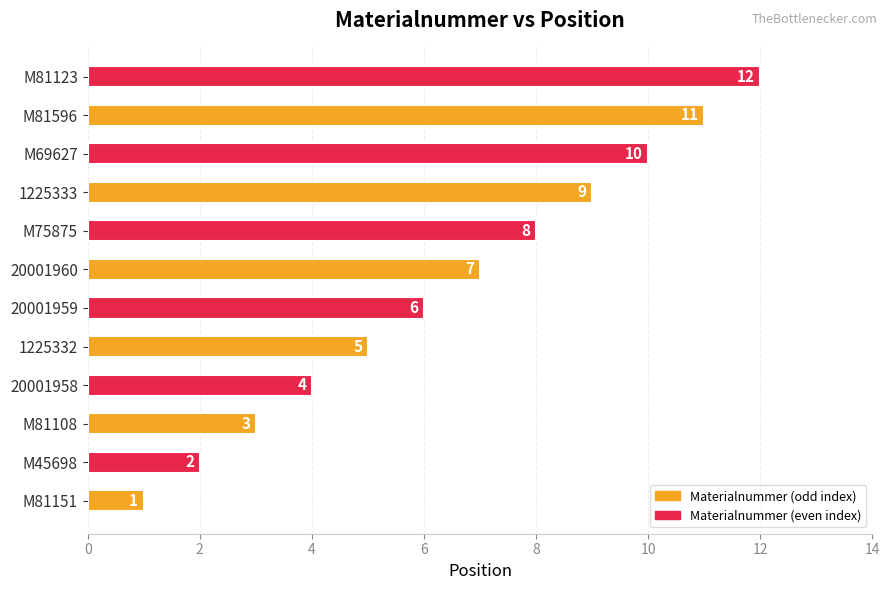

Which label corresponds to the largest value in the chart?

M81123